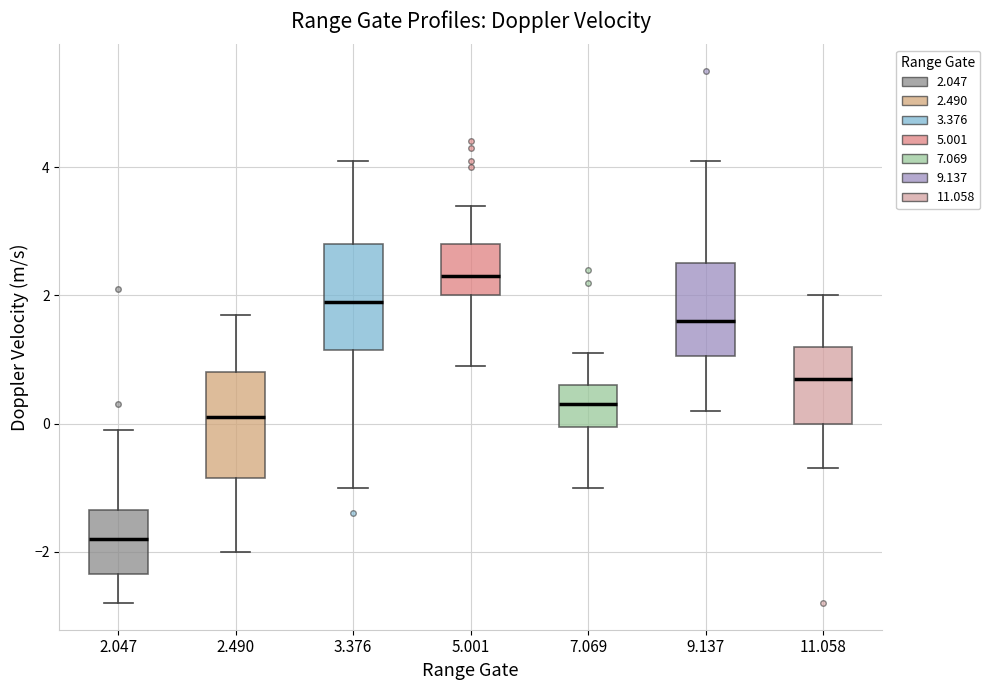

Which box has the highest median line?

5.001